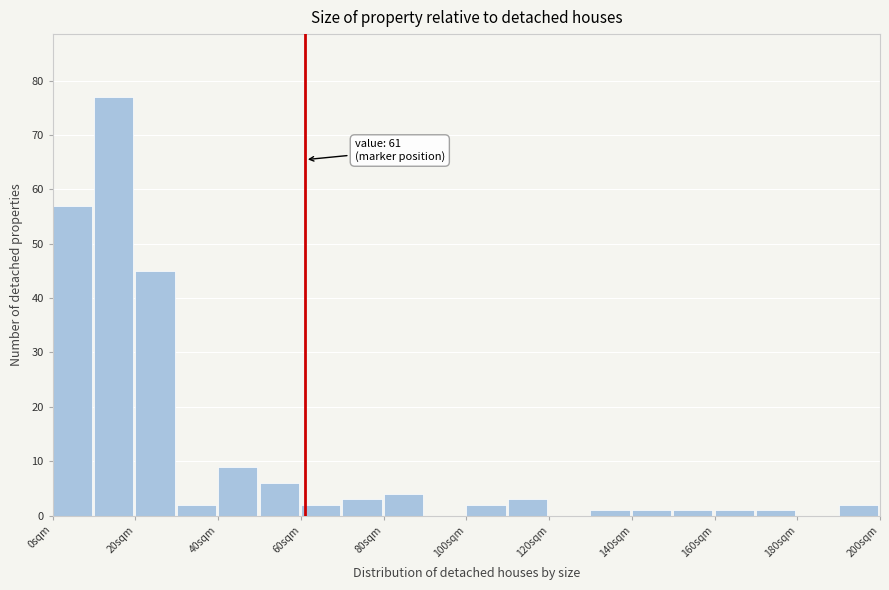

Which range on the x-axis has the tallest bar?

10 to 20